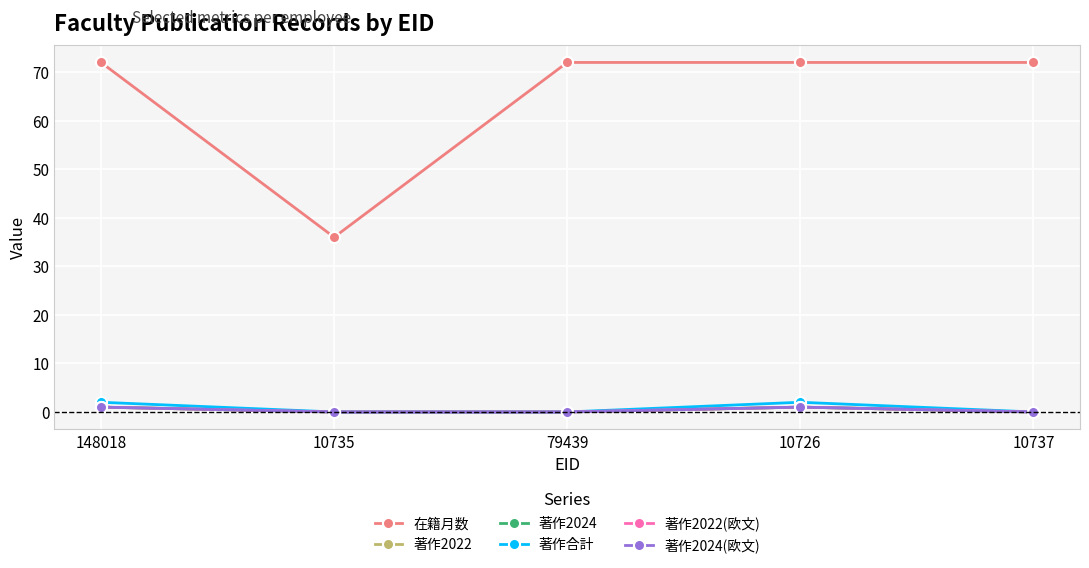

Where is 著作2024 nearest to the value 0?

10735